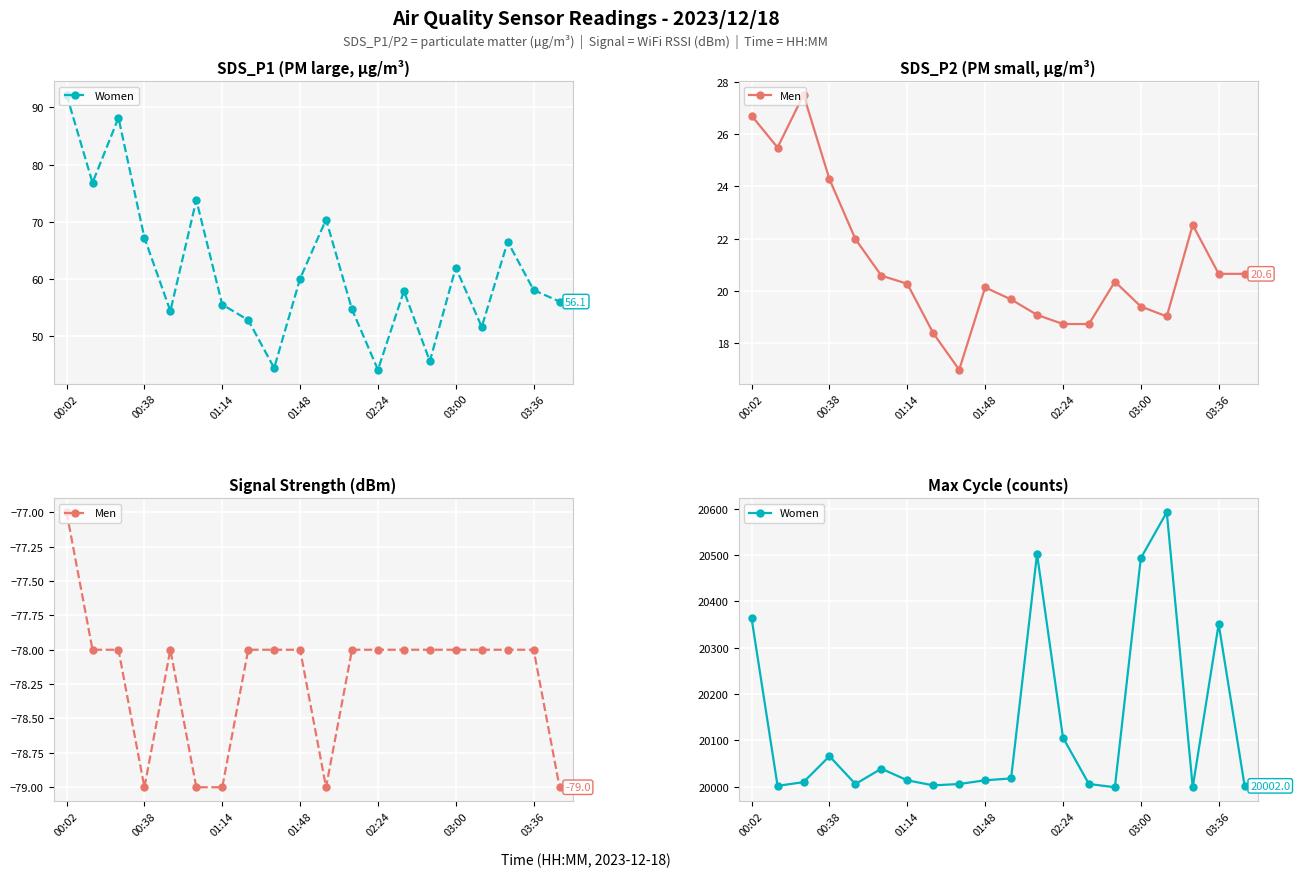

True or false: Men and Women cross at least once.

False